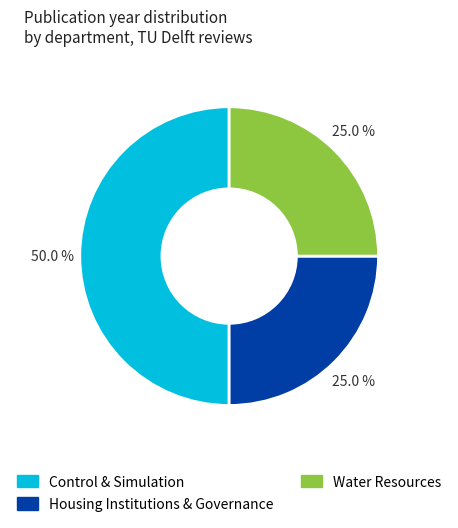

Count the number of slices in the pie.

3